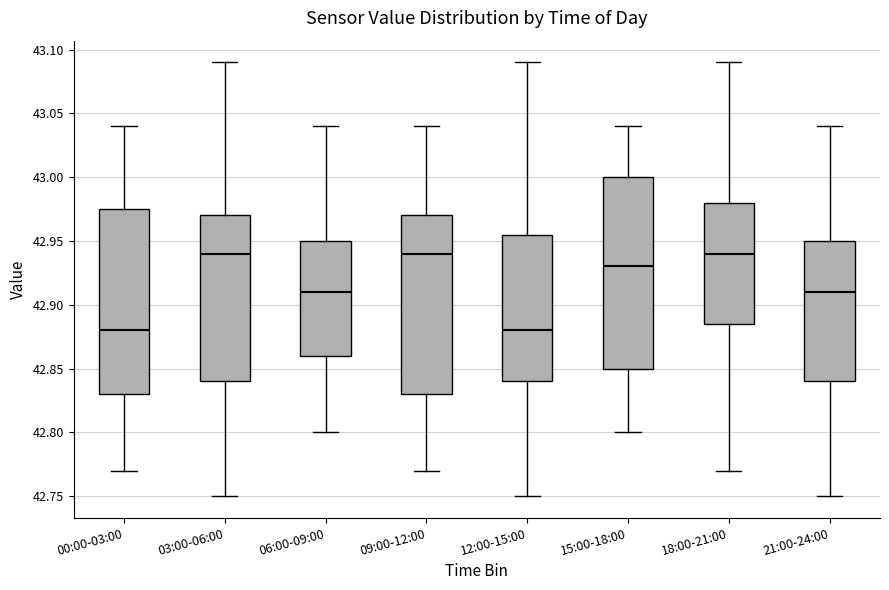

Comparing the boxes themselves (not the whiskers), which one is the tallest?

15:00-18:00